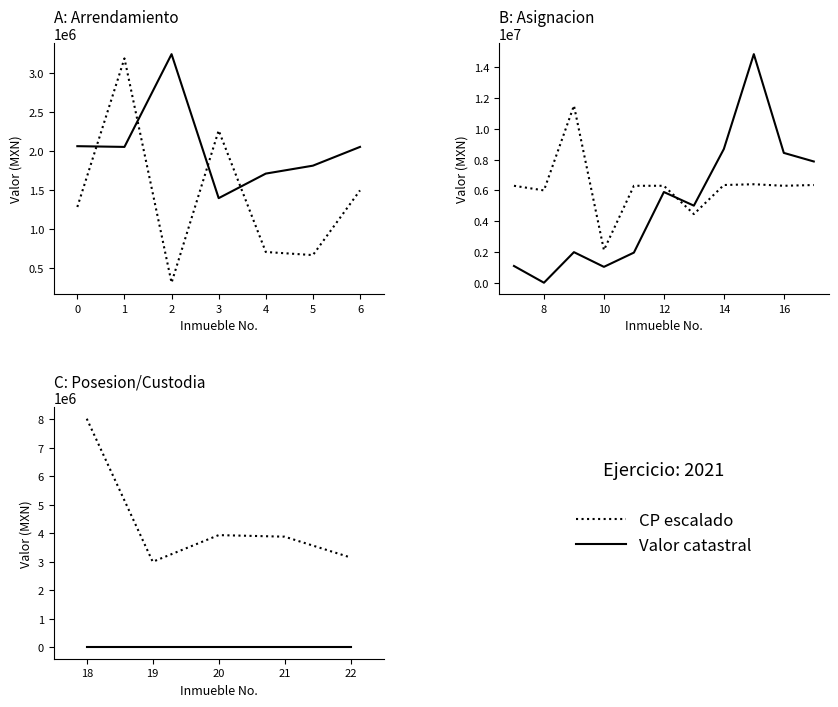

Reading left to right, extract all data points from this chart.

Valor catastral: 0	0	0	0	0
CP escalado: 8017500	3000000	3935000	3880000	3150000